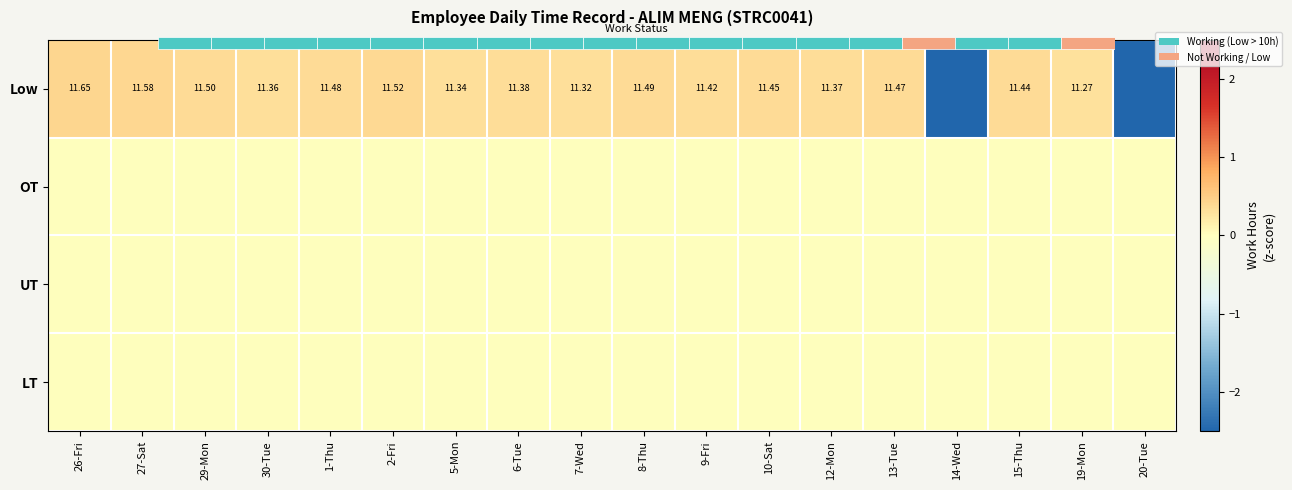

At which label does OT reach its minimum?

26-Fri